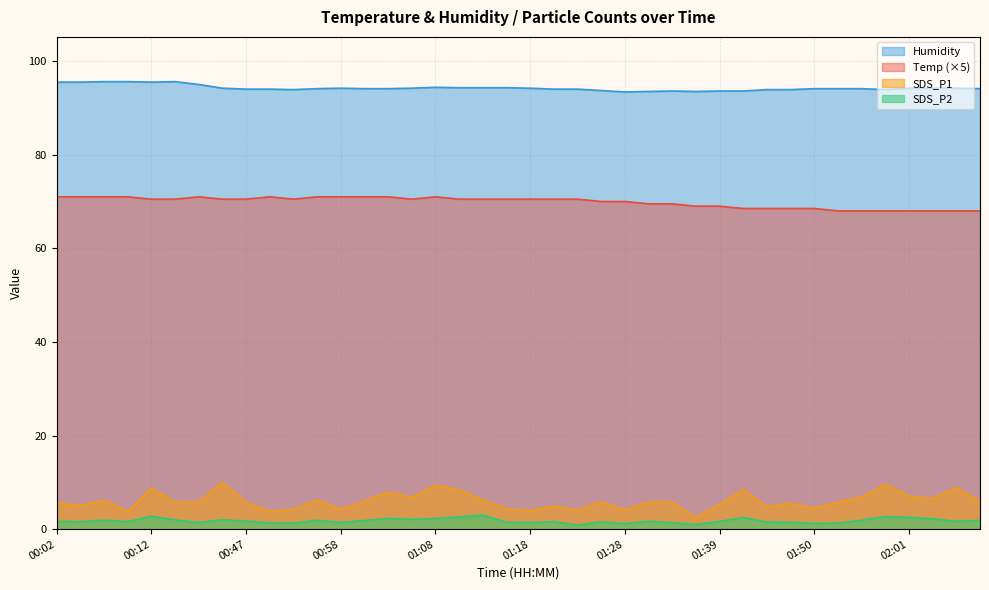

Which category has the highest value in the Temp series?

00:02